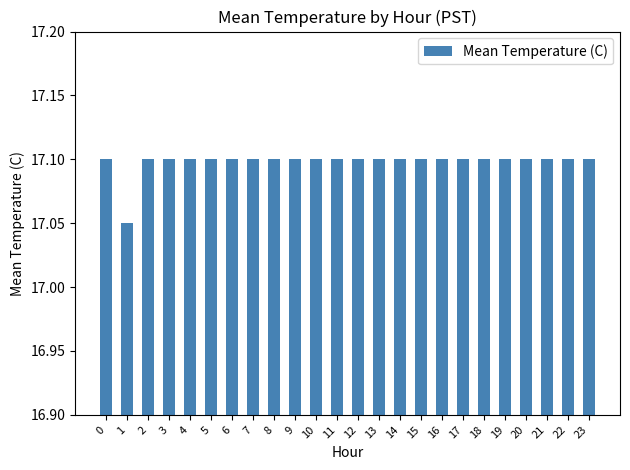

What is the difference between the maximum and minimum values?

0.1